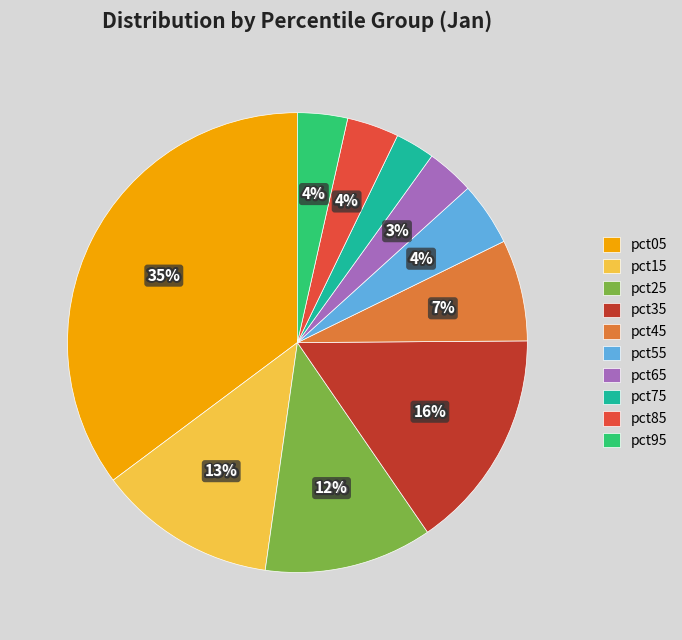

What is the change in value from pct35 to pct75?

-1.1